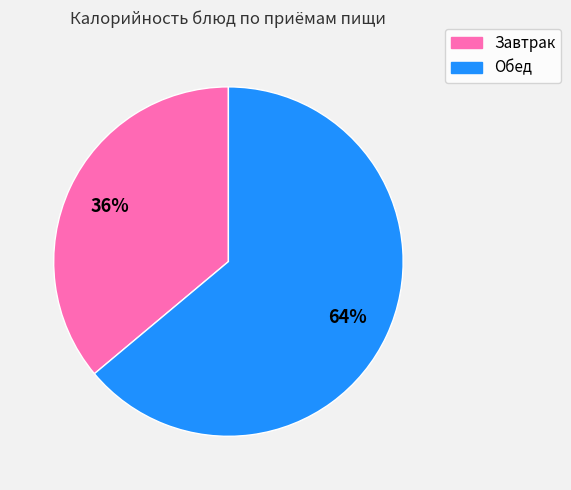

Count the number of slices in the pie.

2